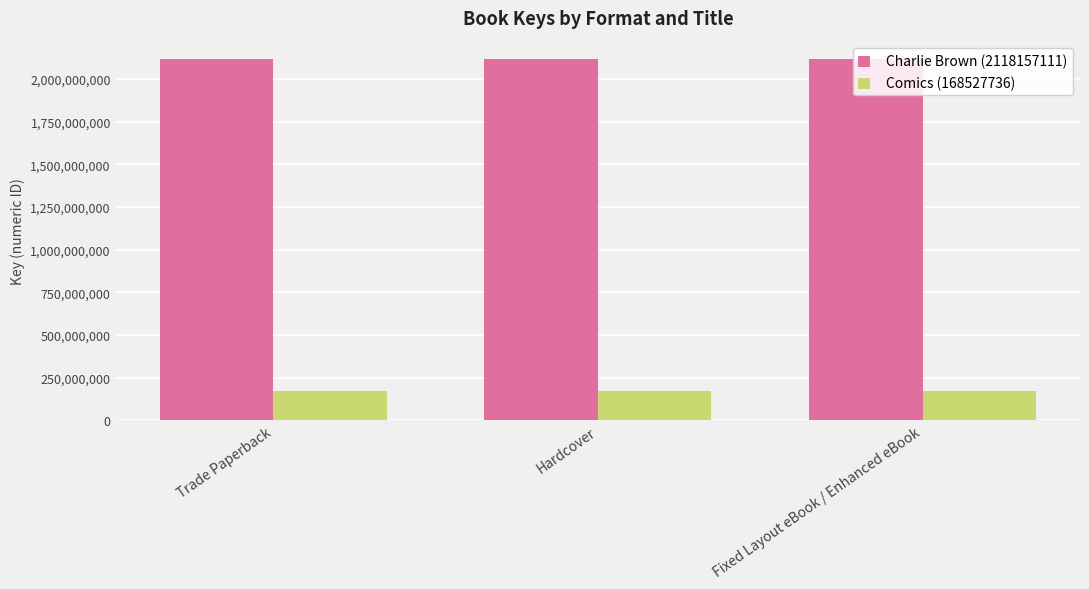

At how many categories does at least one series exceed 1179261995?

3